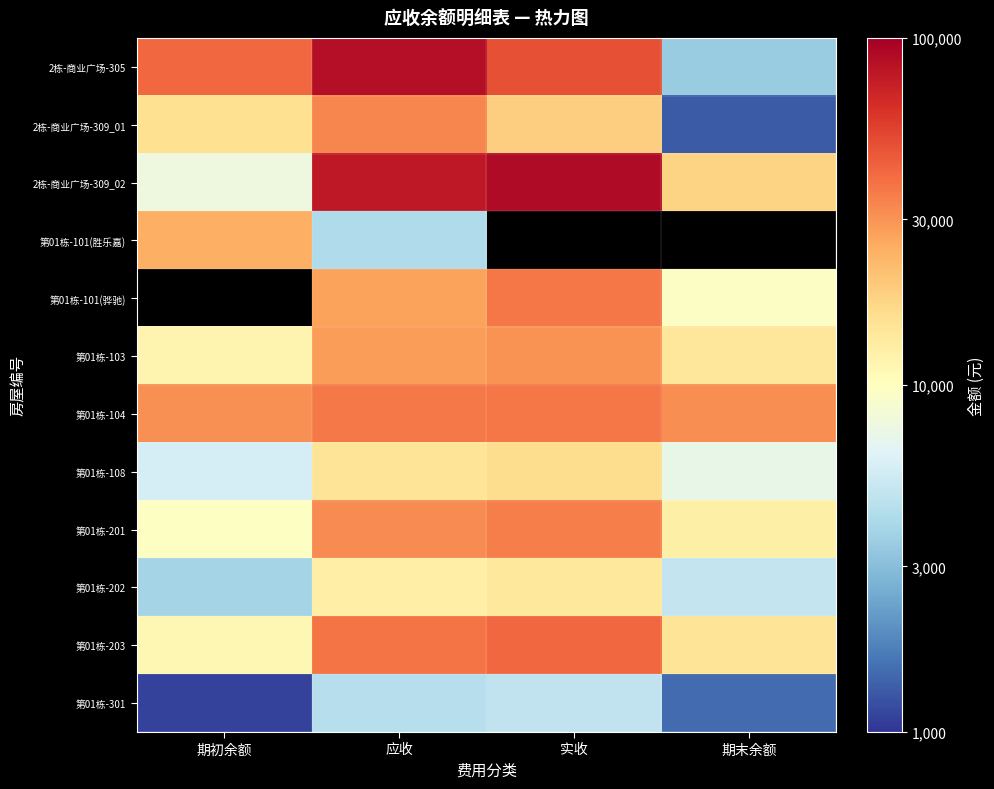

How many categories are shown in the chart?

4